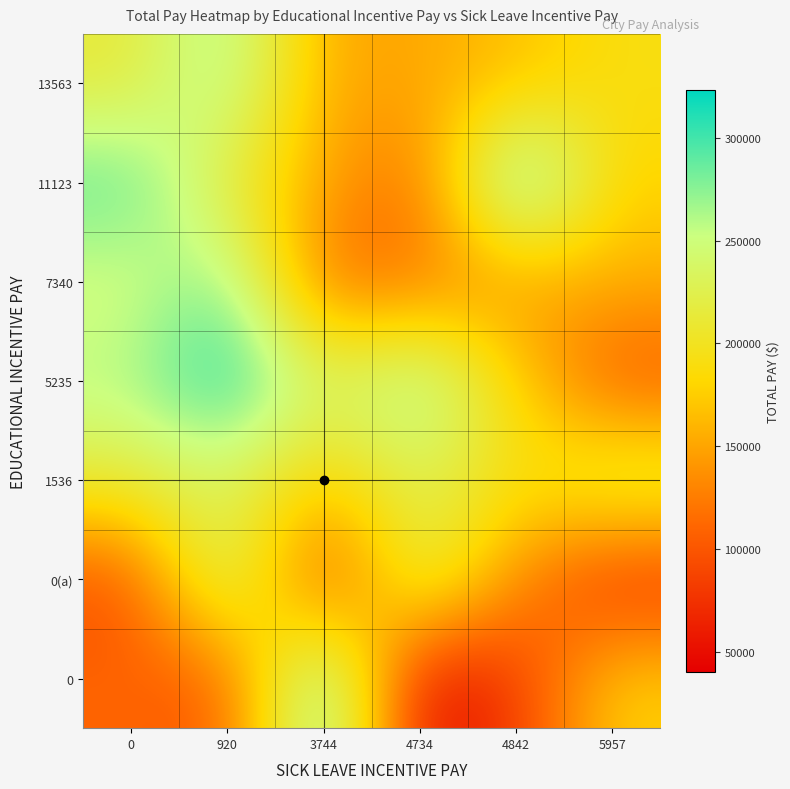

What is the spread (max minus min) of values at 3744?

241863